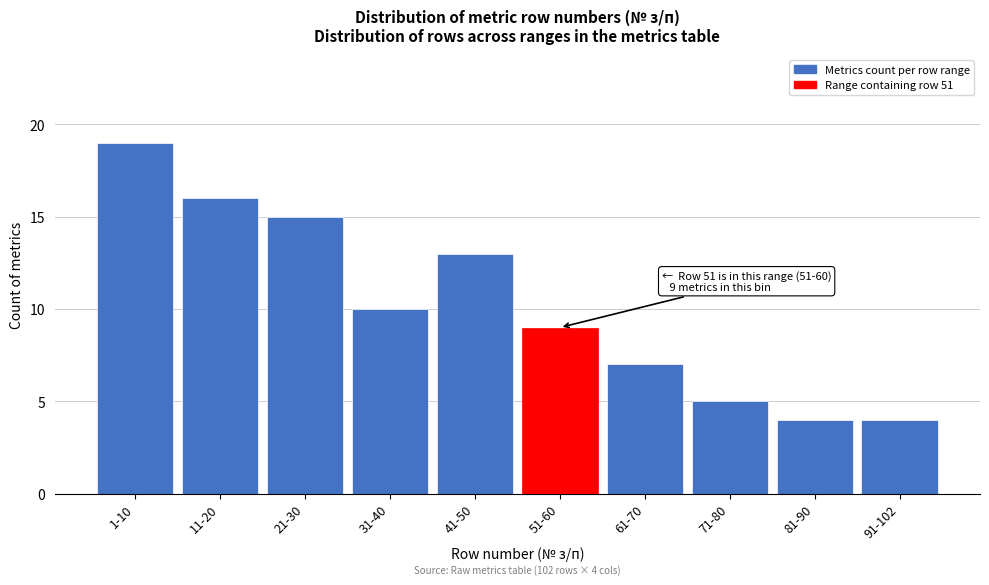

Reading right to left, what are all the values shown in this chart?

91-102=4	81-90=4	71-80=5	61-70=7	51-60=9	41-50=13	31-40=10	21-30=15	11-20=16	1-10=19